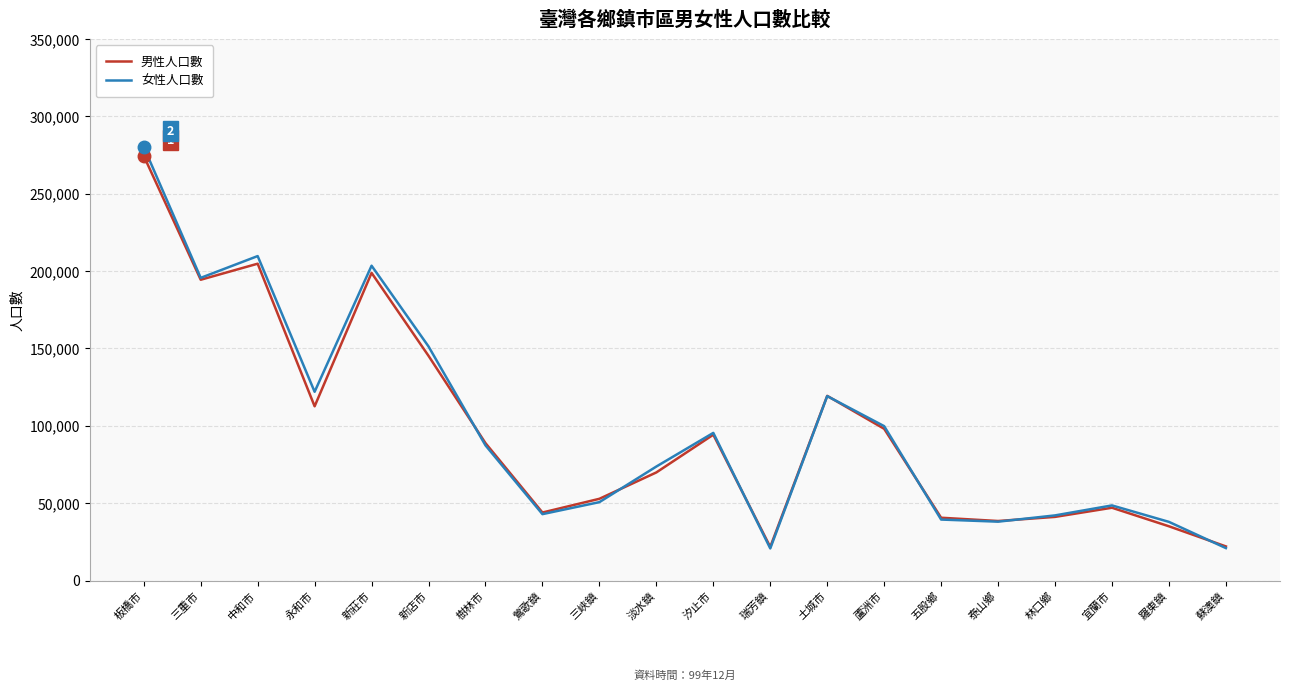

True or false: 男性人口數 has a value of 33963 at 樹林市.

False